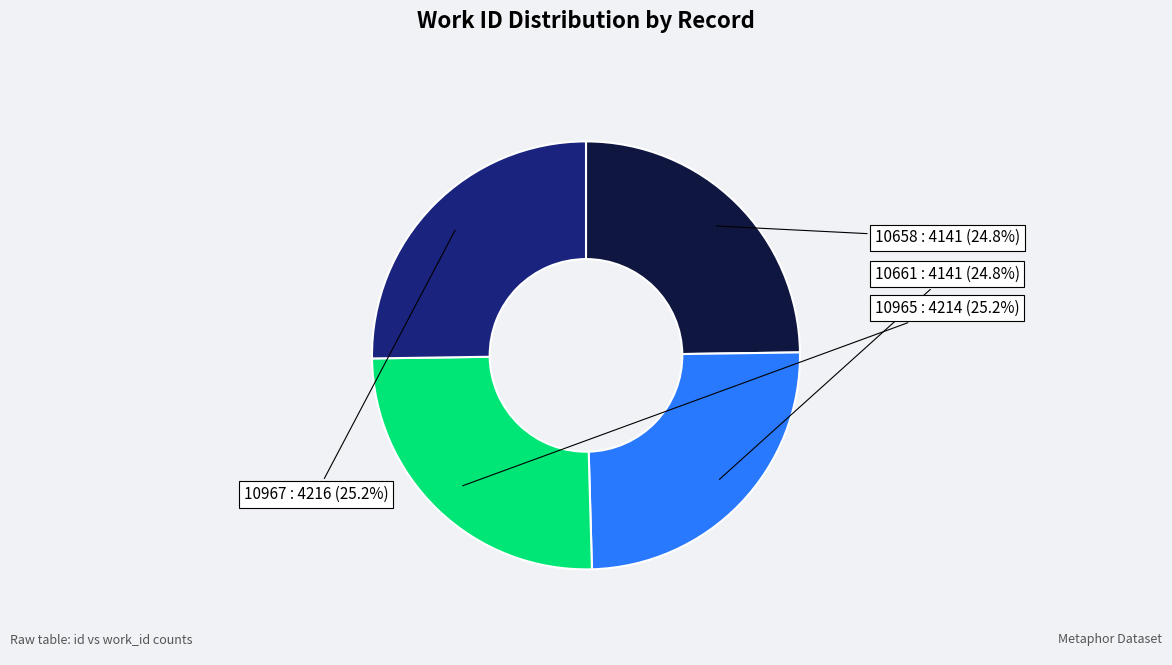

What is the ratio of the value at 10658 to the value at 10661?

1.0